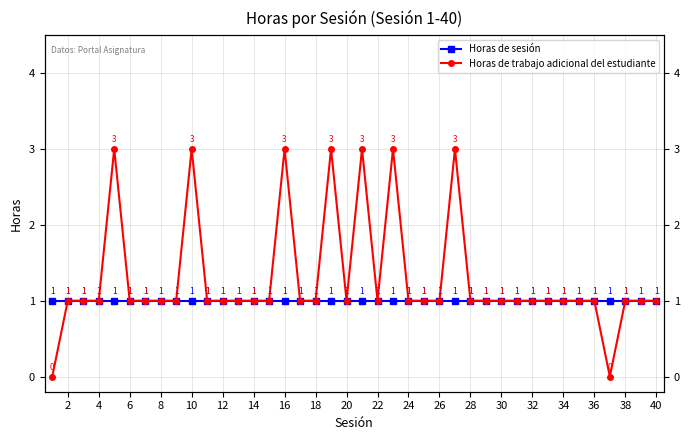

Which series changed the most between 24 and 25?

Horas de sesión